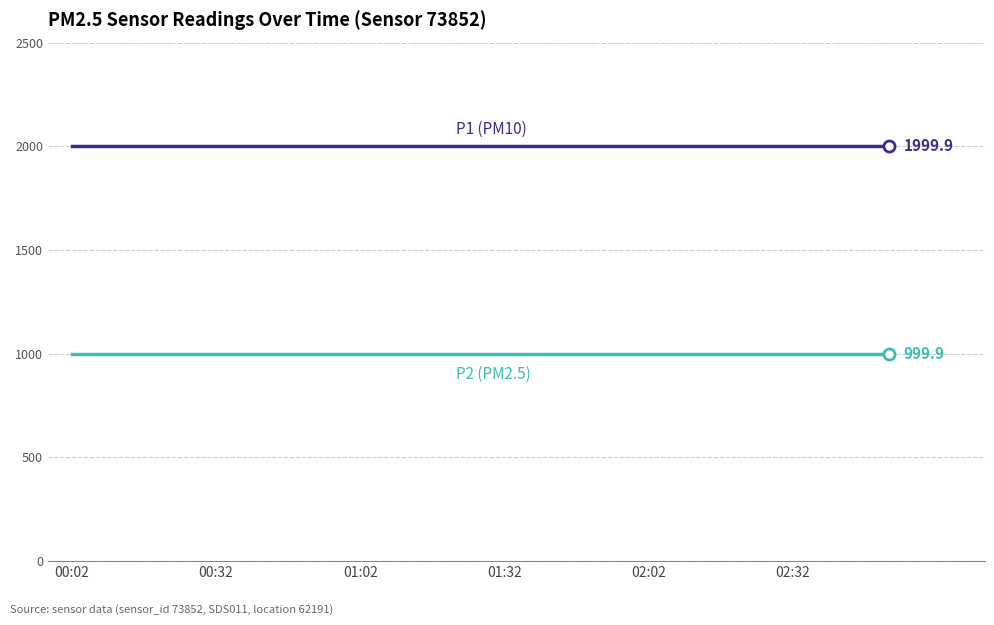

What is the minimum value shown in the chart?

999.9